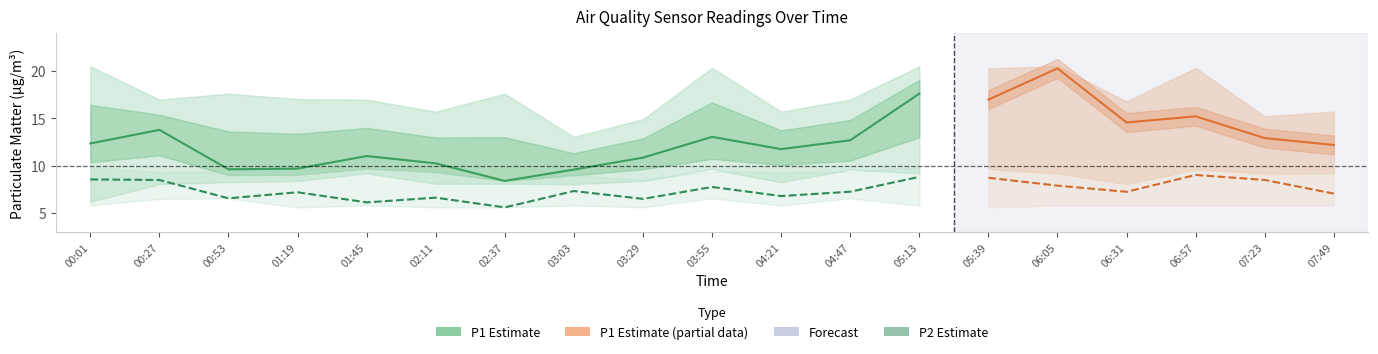

Reading left to right, transcribe all the data shown in this chart.

P1: 00:01=12.3	00:27=13.8	00:53=9.6	01:19=9.7	01:45=11.0	02:11=10.2	02:37=8.4	03:03=9.6	03:29=10.8	03:55=13.0	04:21=11.7	04:47=12.7	05:13=17.6	05:39=17.0	06:05=20.3	06:31=14.6	06:57=15.2	07:23=12.9	07:49=12.2
P2: 00:01=8.5	00:27=8.5	00:53=6.5	01:19=7.2	01:45=6.1	02:11=6.6	02:37=5.6	03:03=7.3	03:29=6.5	03:55=7.7	04:21=6.8	04:47=7.2	05:13=8.8	05:39=8.7	06:05=7.9	06:31=7.2	06:57=9.0	07:23=8.5	07:49=7.0